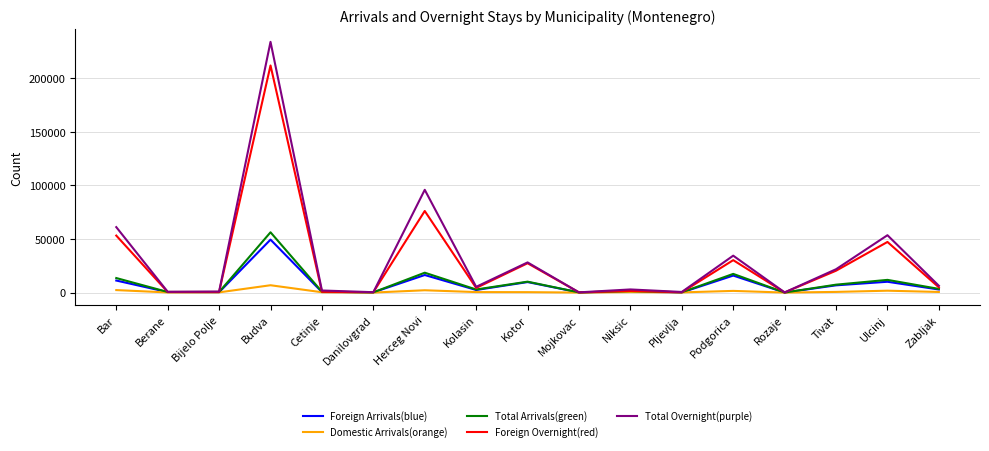

What is the difference between the highest and lowest values at Budva?

227264